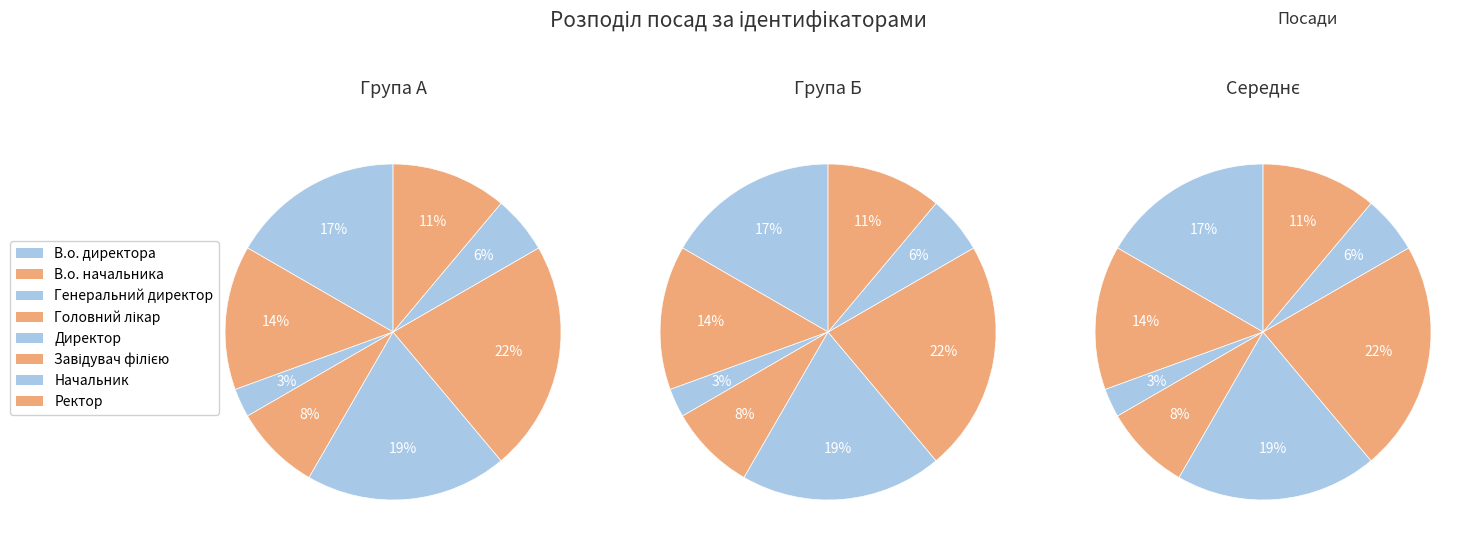

Is it true that В.о. директора is 17% of the pie?

True